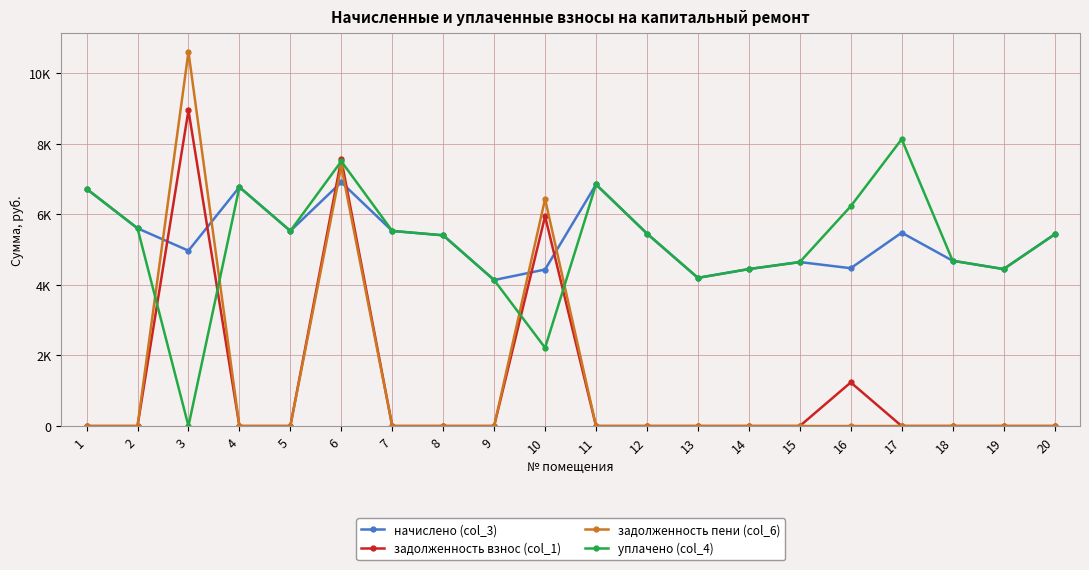

True or false: задолженность взнос (col_1) and начислено (col_3) cross at least once.

True